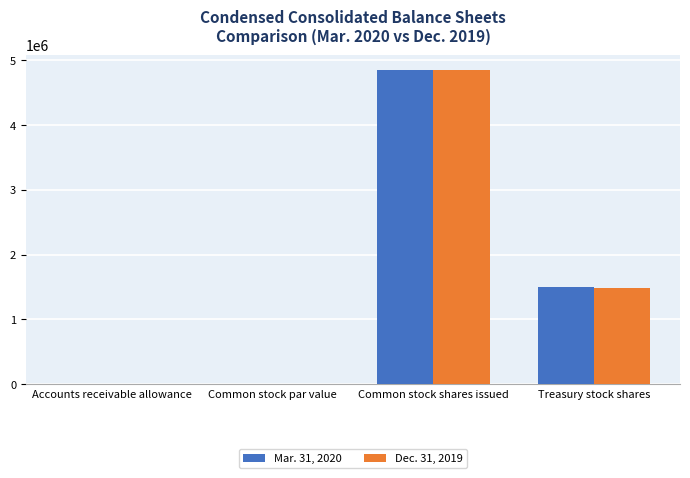

Is the value of Mar. 31, 2020 at Common stock par value greater than the value of Dec. 31, 2019 at Treasury stock shares?

No